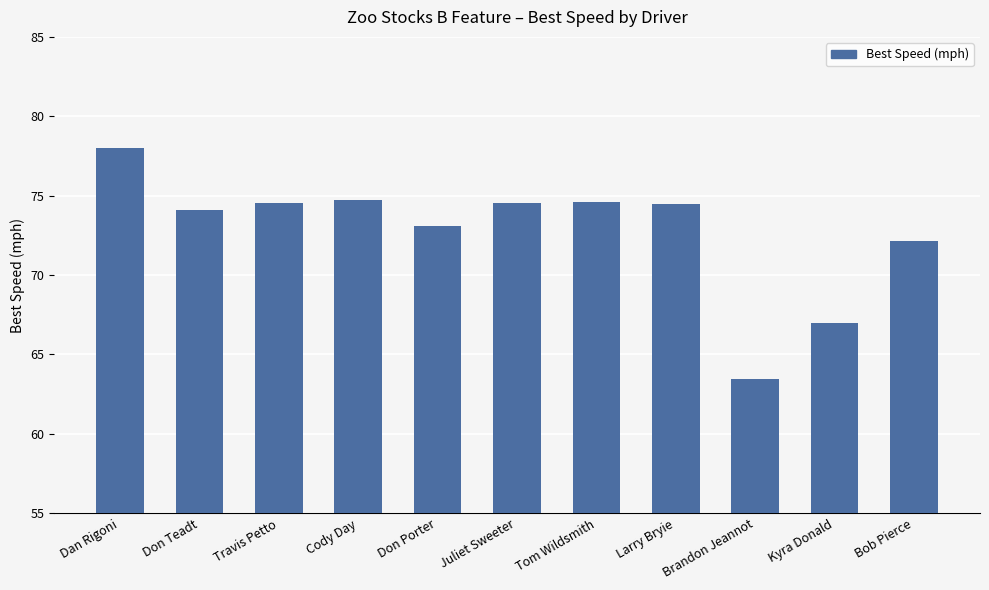

Is it true that the value at Tom Wildsmith is 74.6?

True